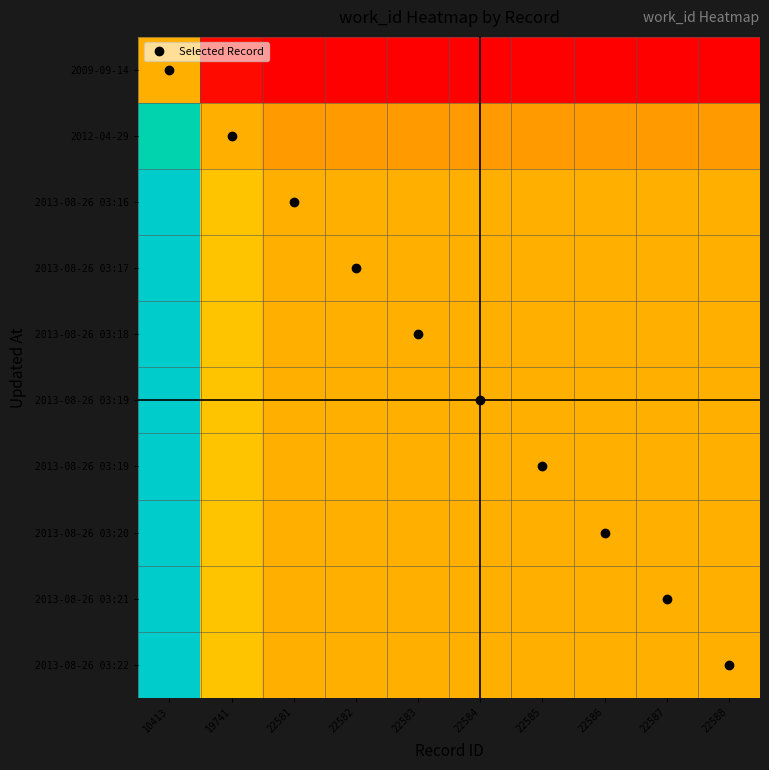

What is the total value across all series at 10413?

18.0